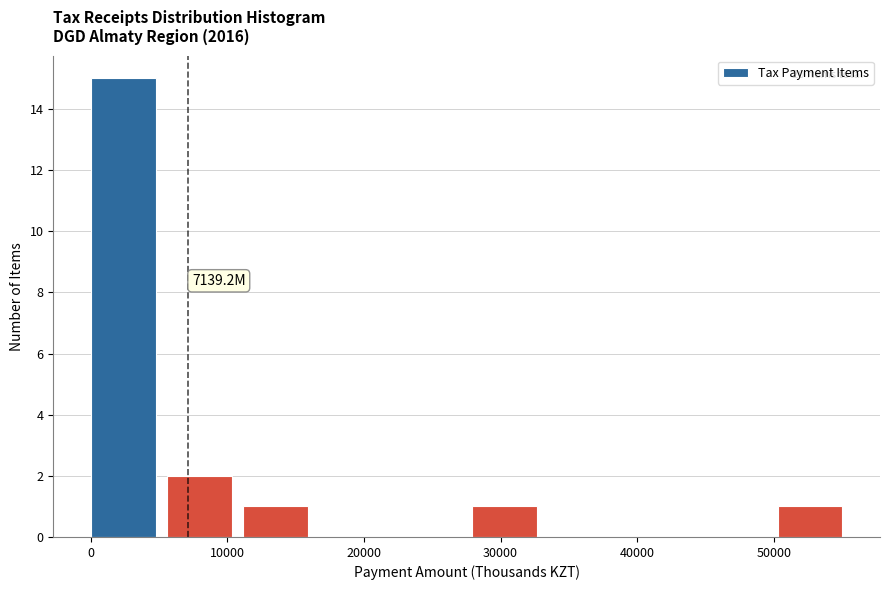

Over which range of the x-axis is the bar tallest?

0 to 6000